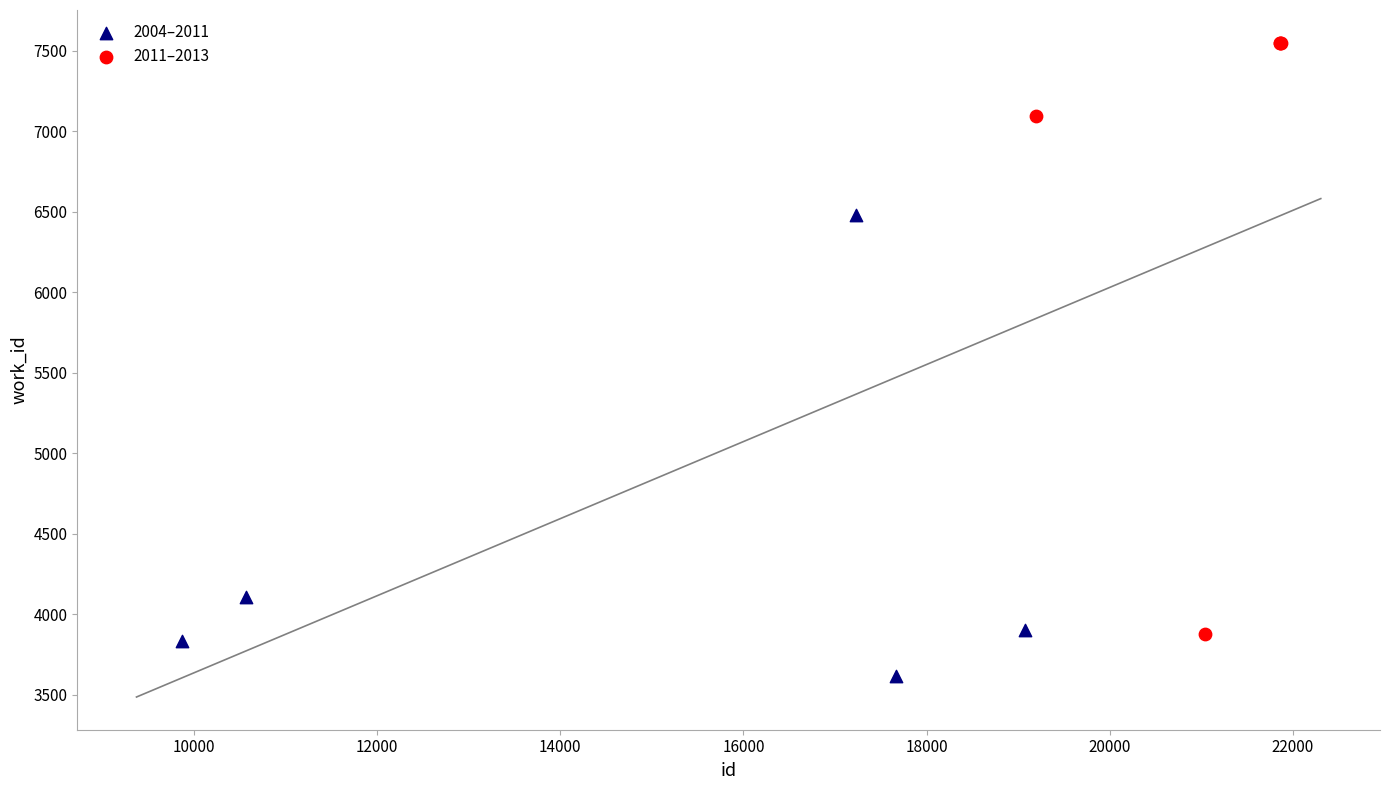

Which series contains the highest Y value?

2011–2013